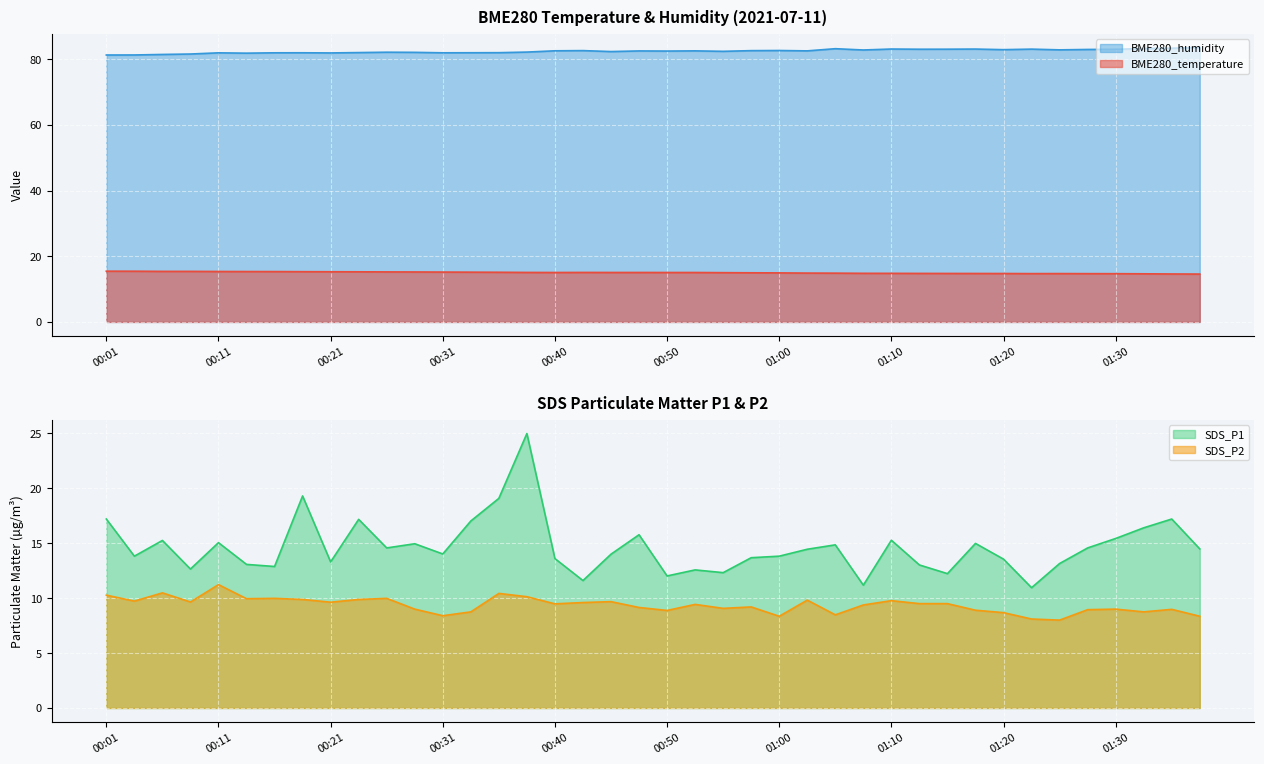

The value of BME280_humidity at 00:33 is 141.4. True or false?

False